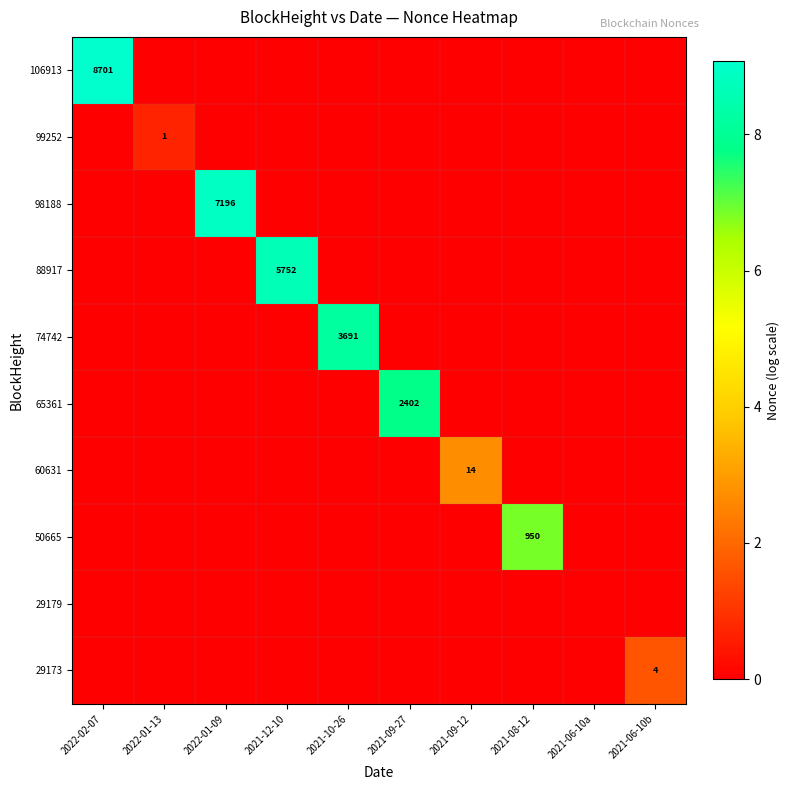

Is it true that 74742 equals 1214 at 2021-10-26?

False